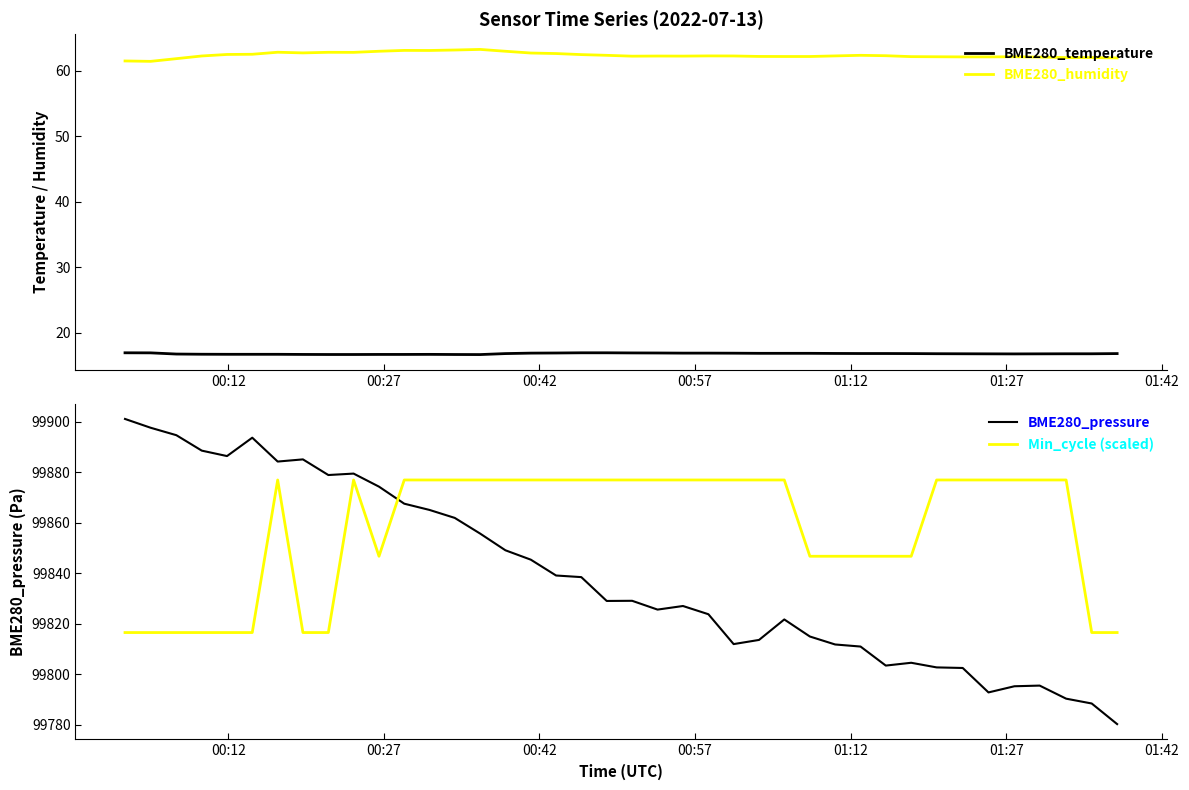

What is the difference between the maximum and minimum values in the BME280_temperature series?

0.3